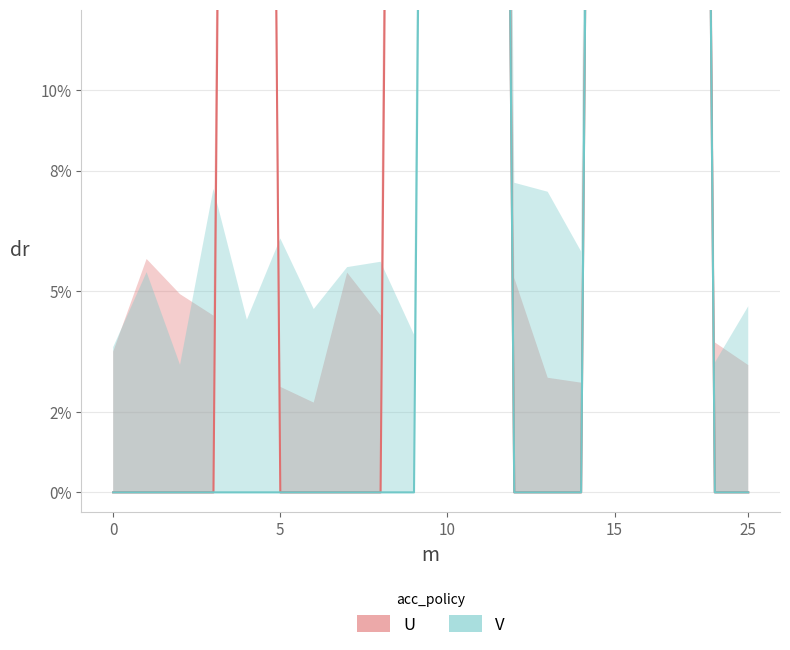

What is the label of the 18th point from the left?

17